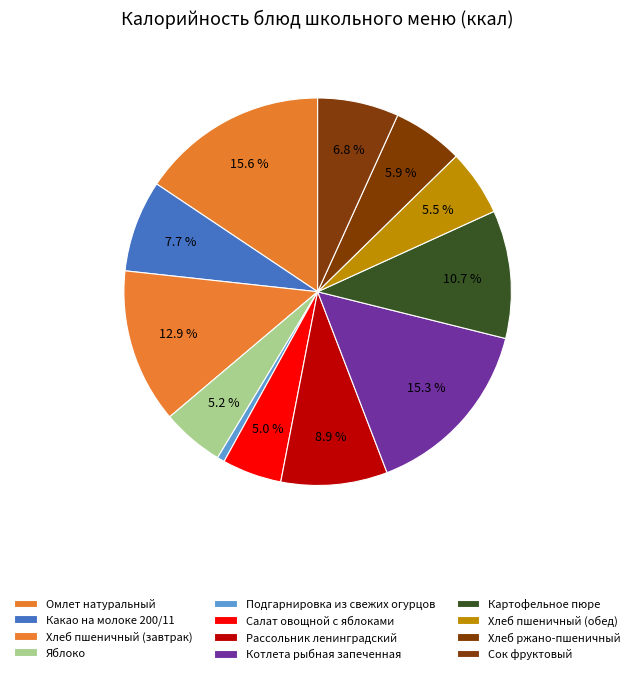

Count the number of slices in the pie.

12